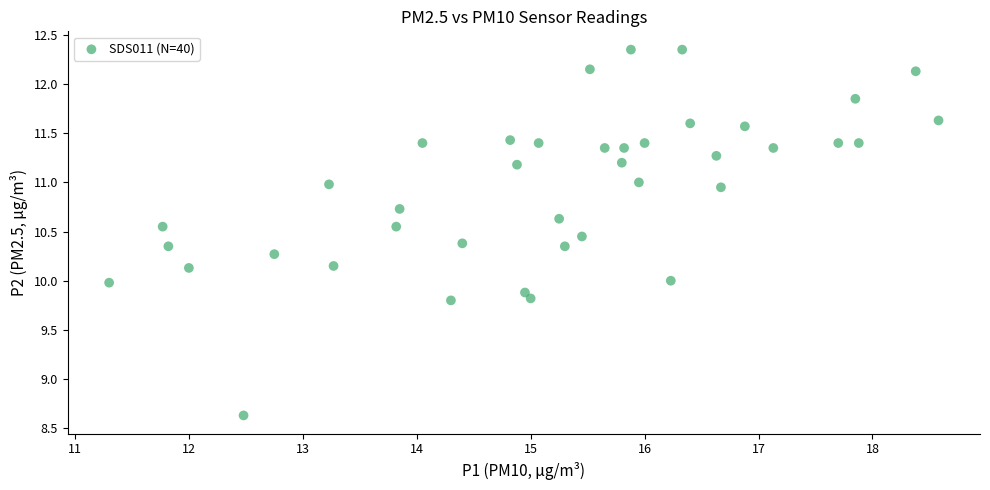

What is the range of X values (max minus min)?

7.3